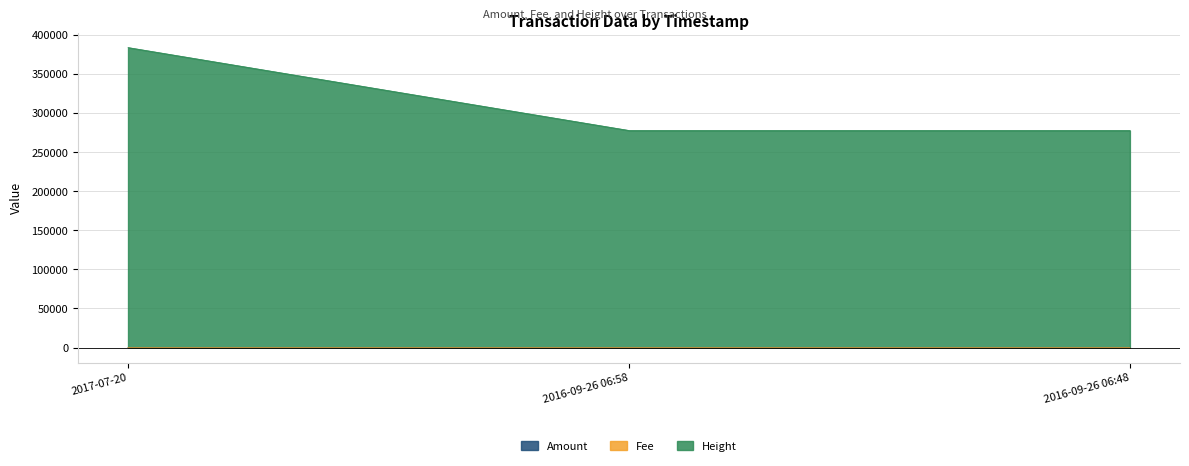

At which category is the sum across all series the highest?

2017-07-20